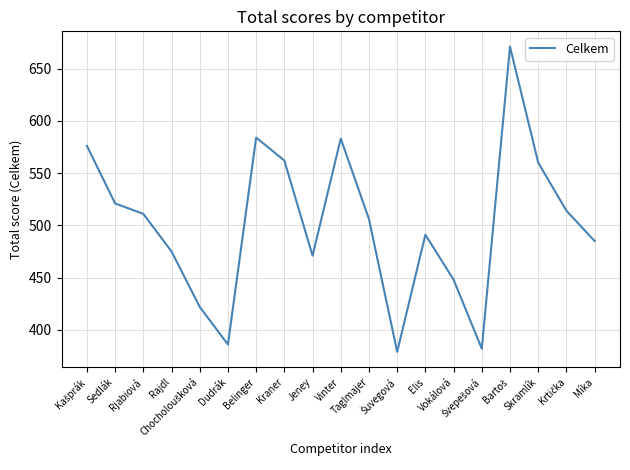

What is the smallest value displayed?

379